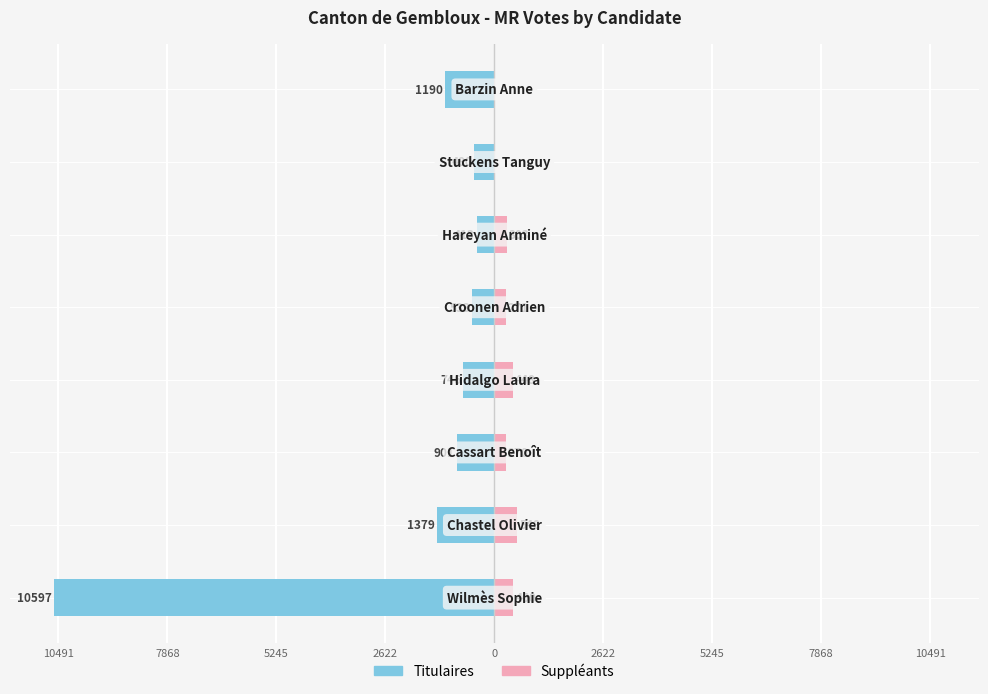

How many series are shown in this chart?

2